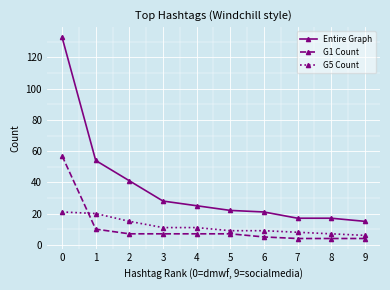

What is the value of the G5 Count point at the 2nd from the left?

20